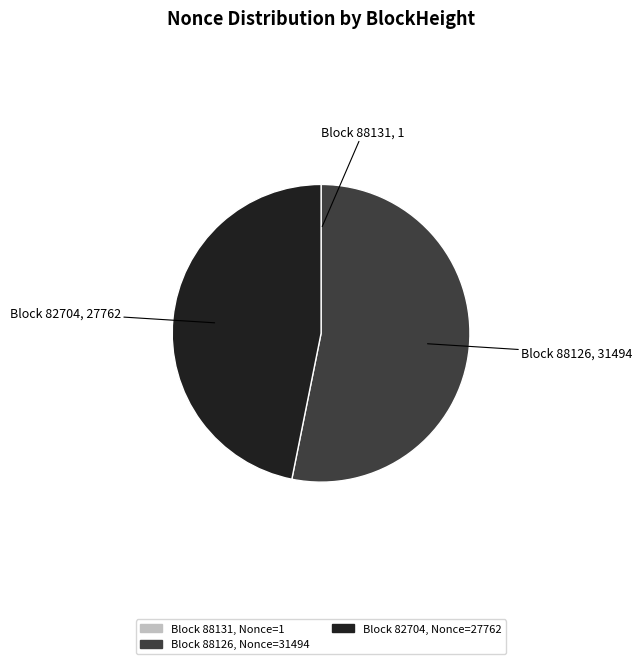

Which category has the biggest portion of the pie?

Block 88126, Nonce=31494